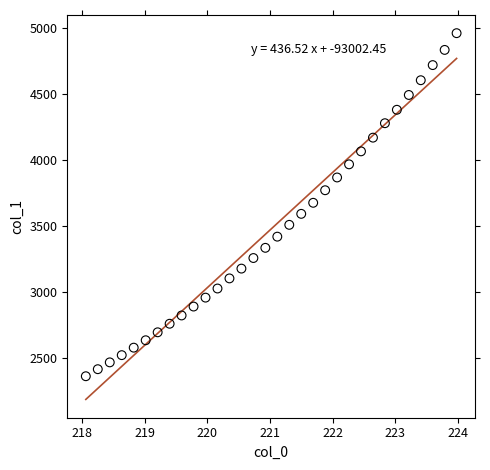

What is the range of X values (max minus min)?

5.9